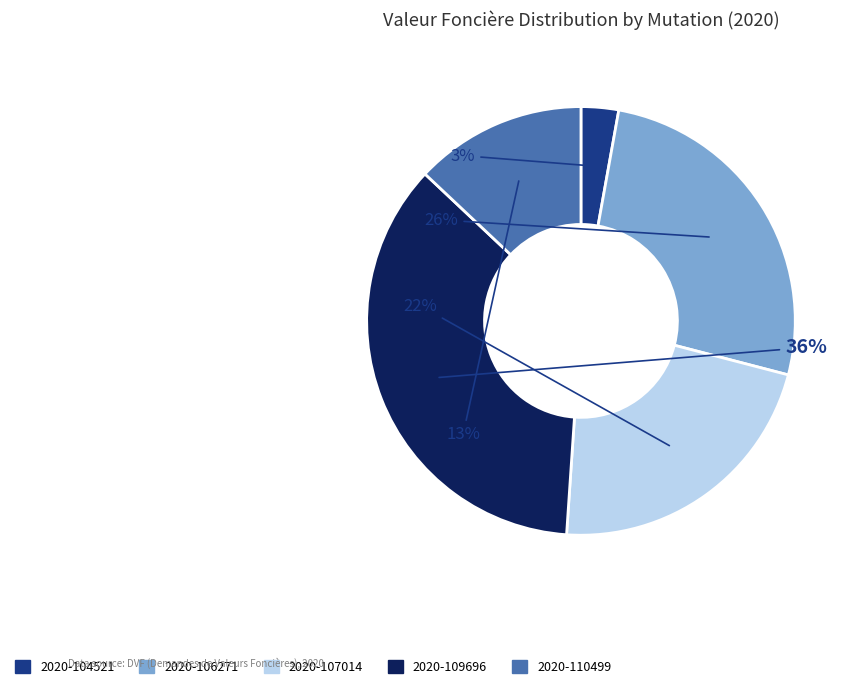

To the nearest percent, what portion does 2020-107014 represent?

22%